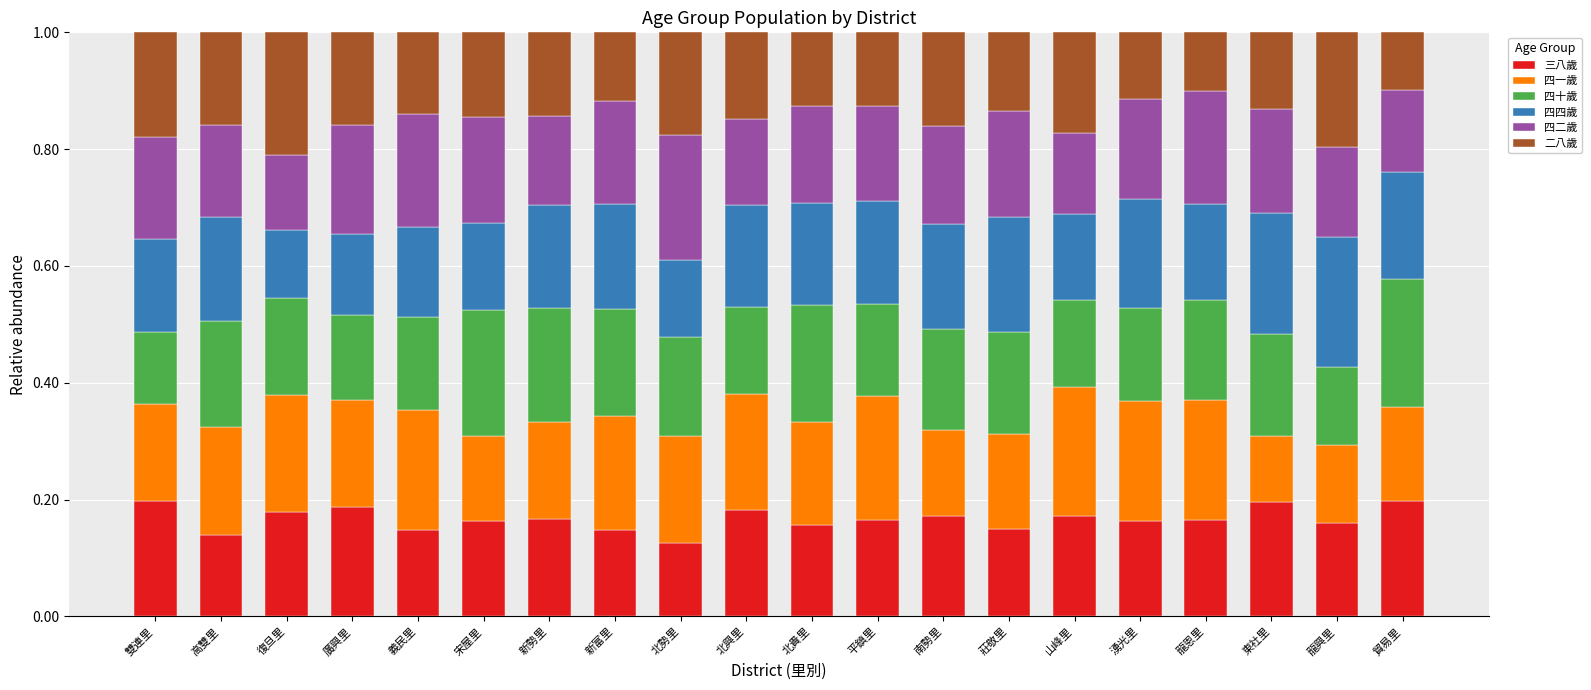

How many bars are there in total?

20